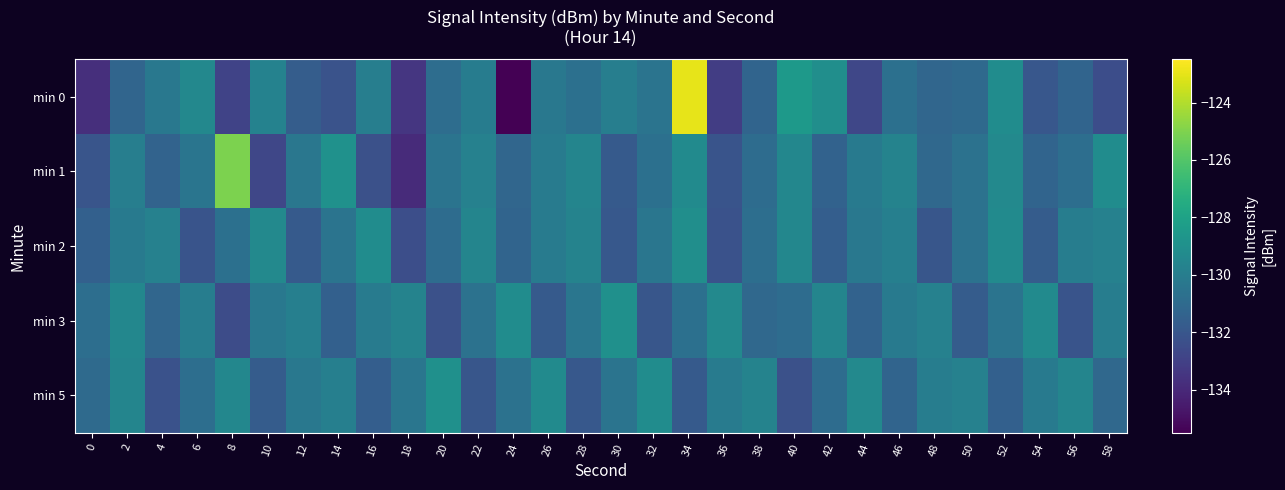

Reading right to left, list all the values displayed in this chart.

min 0: 58=-132.4	56=-131.3	54=-132.0	52=-129.2	50=-131.1	48=-131.2	46=-130.7	44=-132.7	42=-129.1	40=-128.5	38=-131.3	36=-133.1	34=-123.0	32=-130.5	30=-129.9	28=-130.7	26=-130.3	24=-135.5	22=-130.0	20=-130.9	18=-133.5	16=-129.9	14=-132.1	12=-131.7	10=-129.7	8=-132.9	6=-129.4	4=-130.3	2=-131.3	0=-133.8
min 1: 58=-129.2	56=-130.8	54=-131.3	52=-129.4	50=-130.6	48=-131.1	46=-129.7	44=-130.2	42=-131.4	40=-129.5	38=-130.9	36=-132.1	34=-129.3	32=-130.7	30=-131.8	28=-129.6	26=-130.1	24=-131.2	22=-129.8	20=-130.5	18=-133.9	16=-132.3	14=-128.9	12=-130.3	10=-132.7	8=-125.1	6=-130.4	4=-131.3	2=-129.9	0=-132.1
min 2: 58=-129.8	56=-130.0	54=-131.7	52=-129.3	50=-130.6	48=-132.0	46=-129.9	44=-130.3	42=-131.6	40=-129.5	38=-130.8	36=-132.2	34=-129.1	32=-130.4	30=-131.9	28=-129.7	26=-130.1	24=-131.3	22=-129.6	20=-130.9	18=-132.4	16=-129.2	14=-130.5	12=-131.8	10=-129.4	8=-130.7	6=-132.1	4=-129.8	2=-130.2	0=-131.5
min 3: 58=-130.0	56=-132.1	54=-129.3	52=-130.5	50=-131.7	48=-129.8	46=-130.2	44=-131.4	42=-129.6	40=-130.9	38=-131.1	36=-129.4	34=-130.7	32=-132.0	30=-129.0	28=-130.4	26=-131.8	24=-129.2	22=-130.6	20=-132.3	18=-129.7	16=-130.1	14=-131.5	12=-129.9	10=-130.3	8=-132.5	6=-130.0	4=-131.2	2=-129.5	0=-130.8
min 5: 58=-131.1	56=-129.6	54=-130.2	52=-131.5	50=-129.8	48=-130.0	46=-131.3	44=-129.4	42=-130.9	40=-132.3	38=-129.7	36=-130.1	34=-131.8	32=-129.2	30=-130.5	28=-131.9	26=-129.3	24=-130.6	22=-132.0	20=-129.0	18=-130.4	16=-131.6	14=-129.9	12=-130.3	10=-131.7	8=-129.5	6=-130.8	4=-132.2	2=-129.6	0=-131.0